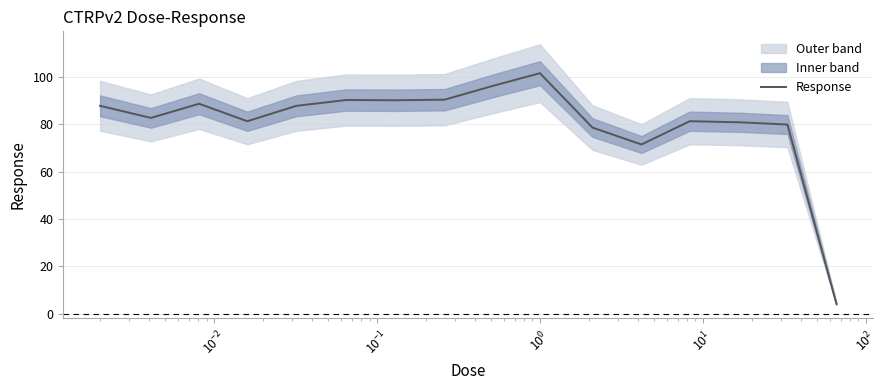

Reading left to right, list all the values displayed in this chart.

87.9	82.8	88.8	81.4	87.9	90.4	90.2	90.5	96.4	101.7	78.7	71.5	81.4	80.9	80.0	4.1